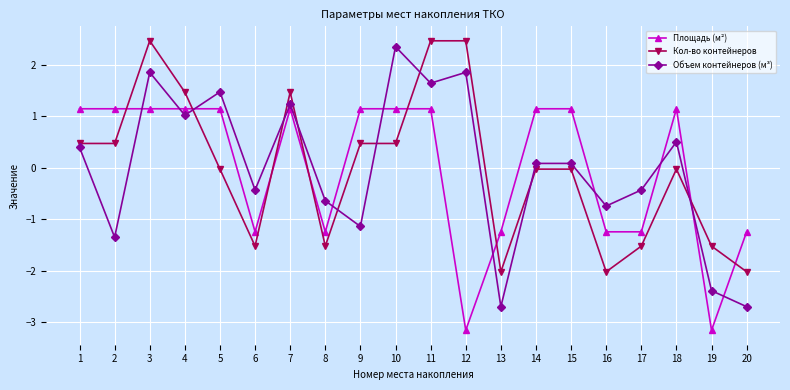

After their last crossing, which series has the higher values: Кол-во контейнеров or Площадь (м²)?

Площадь (м²)